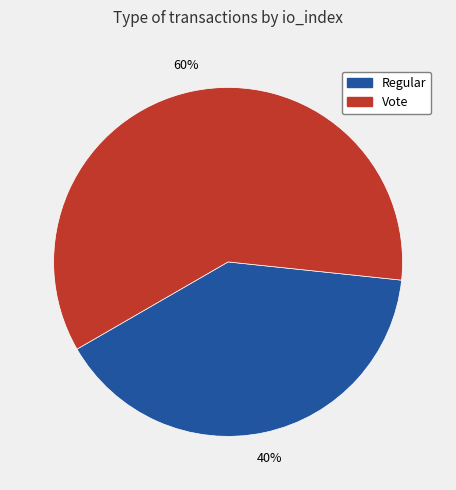

The Regular slice represents 46% of the pie. True or false?

False